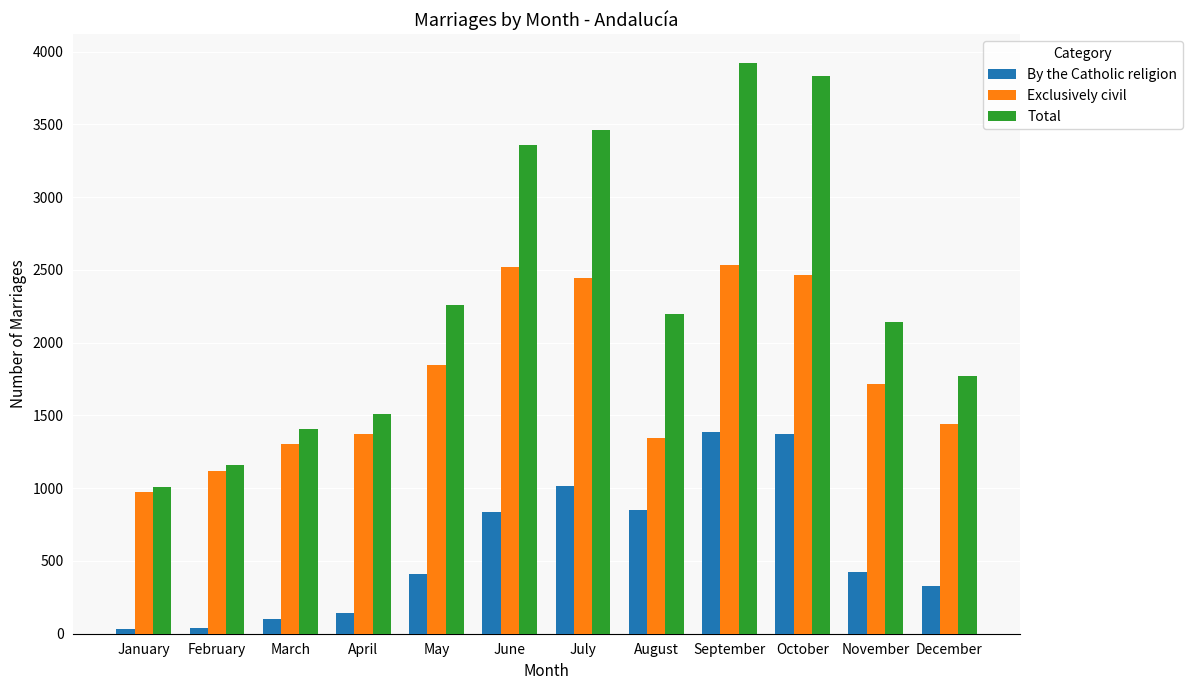

Rank the series by their maximum value, from highest to lowest.

Total, Exclusively civil, By the Catholic religion